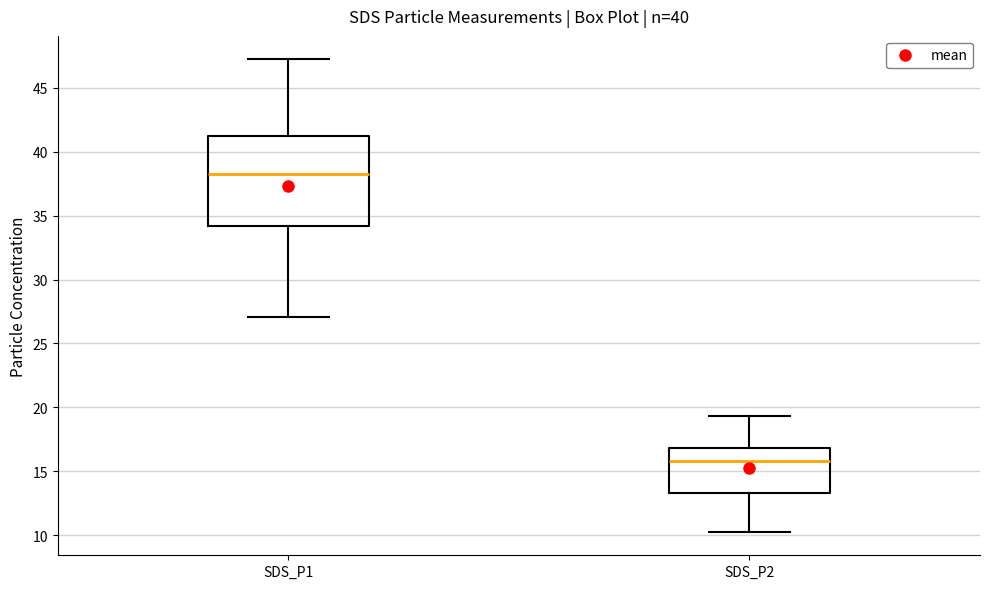

Which box is the tallest, from its lower edge to its upper edge?

SDS_P1